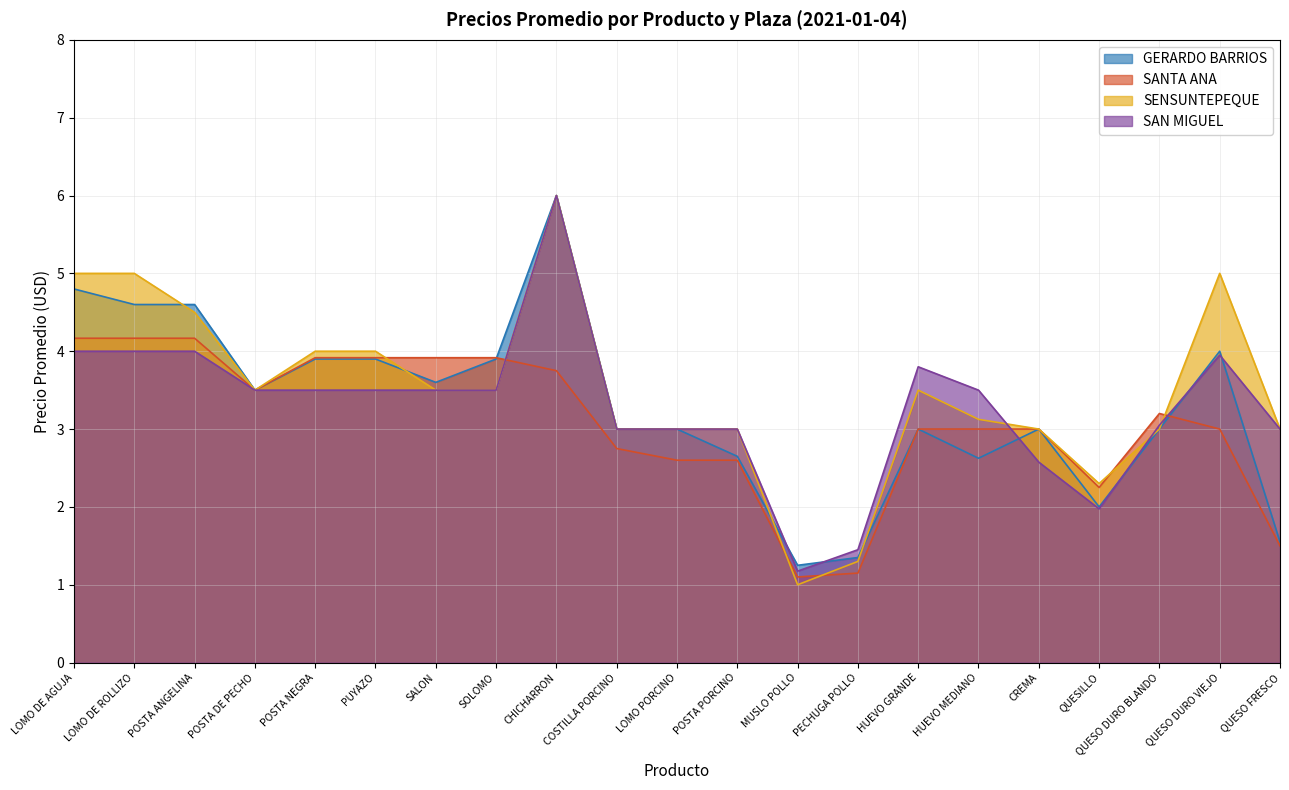

What is the label of the 5th point from the left?

POSTA NEGRA